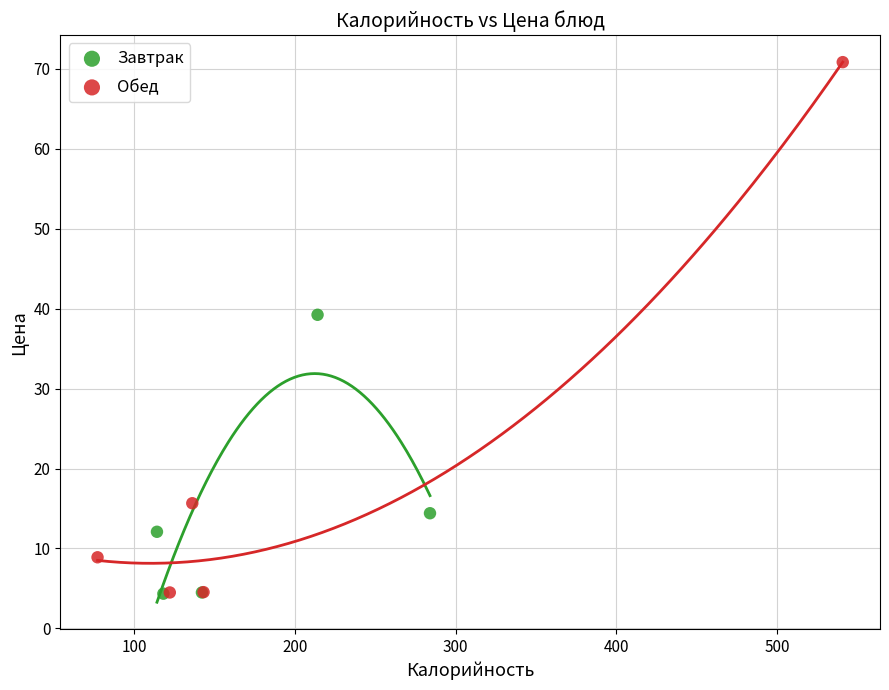

Which series has the largest Y range (max minus min)?

Обед